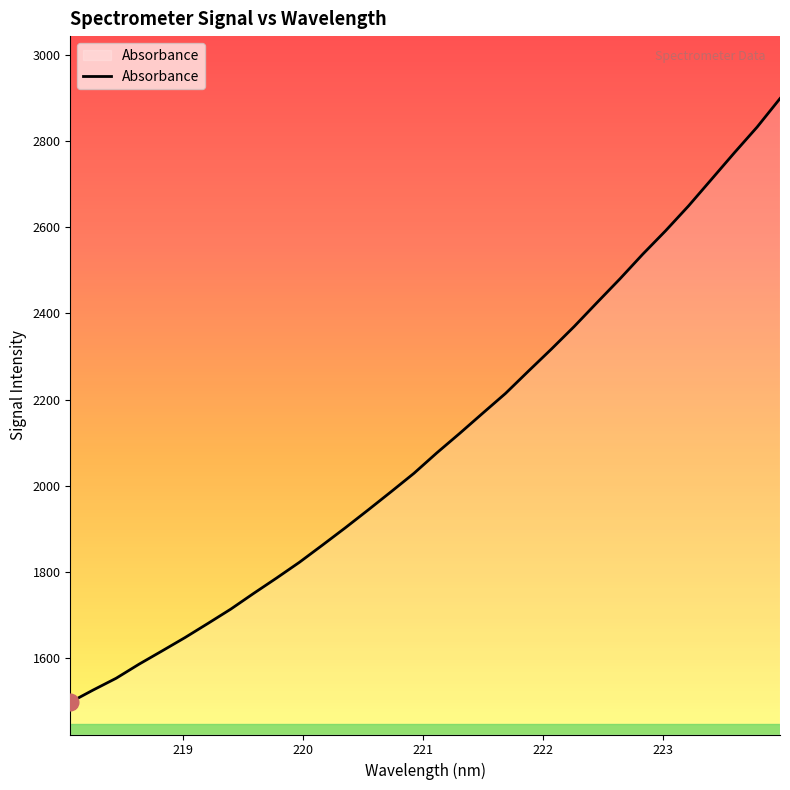

What is the greatest value displayed?

2898.9